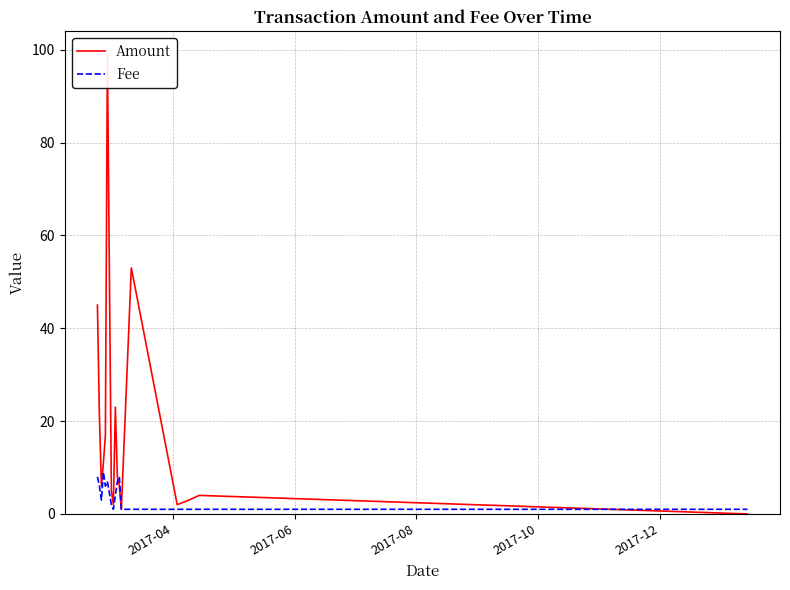

Reading left to right, transcribe all the data shown in this chart.

Amount: 45.0	21.0	6.0	11.0	17.0	99.0	5.0	2.0	23.0	8.0	6.0	1.0	53.0	2.0	3.0	4.0	0.0
Fee: 8.0	6.0	3.0	9.0	6.0	7.0	2.0	1.0	4.0	7.0	8.0	1.0	1.0	1.0	1.0	1.0	1.0